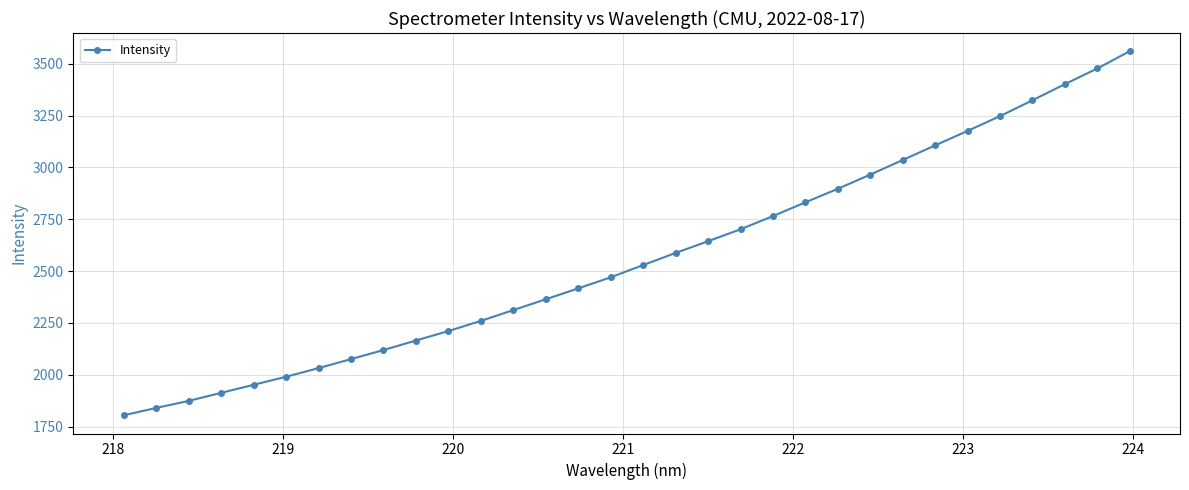

What is the greatest value displayed?

3560.1